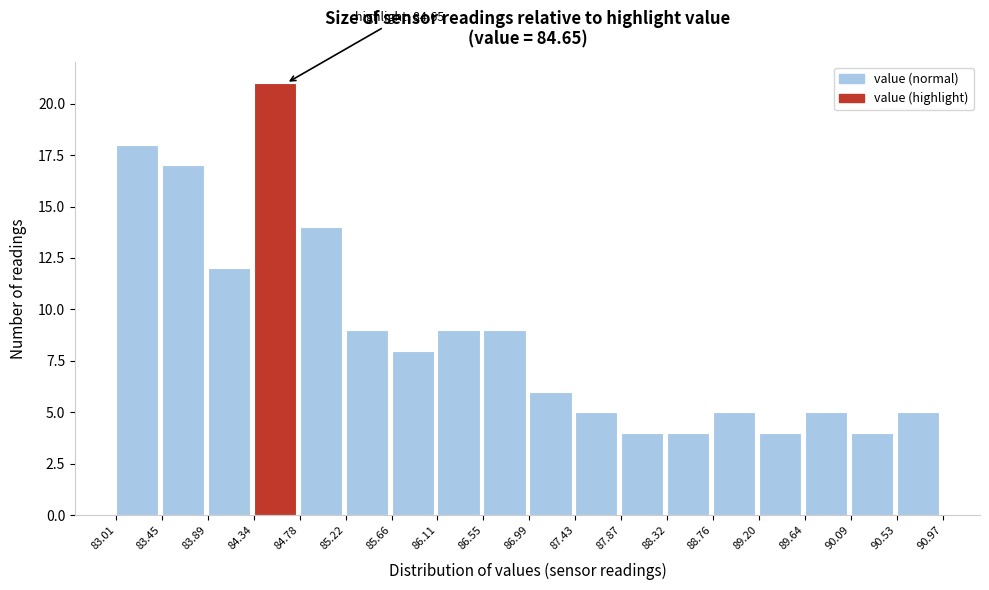

Which range on the x-axis has the tallest bar?

84.34 to 84.78